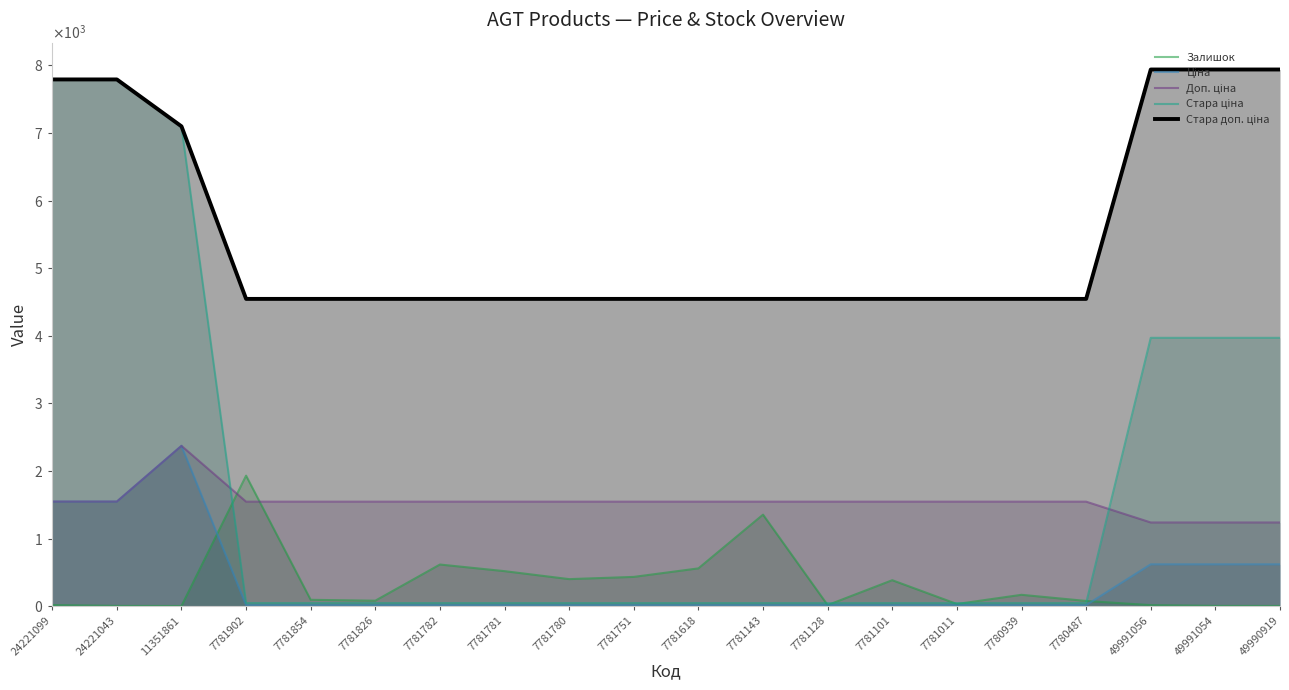

True or false: Стара доп. ціна and Доп. ціна intersect in this chart.

False